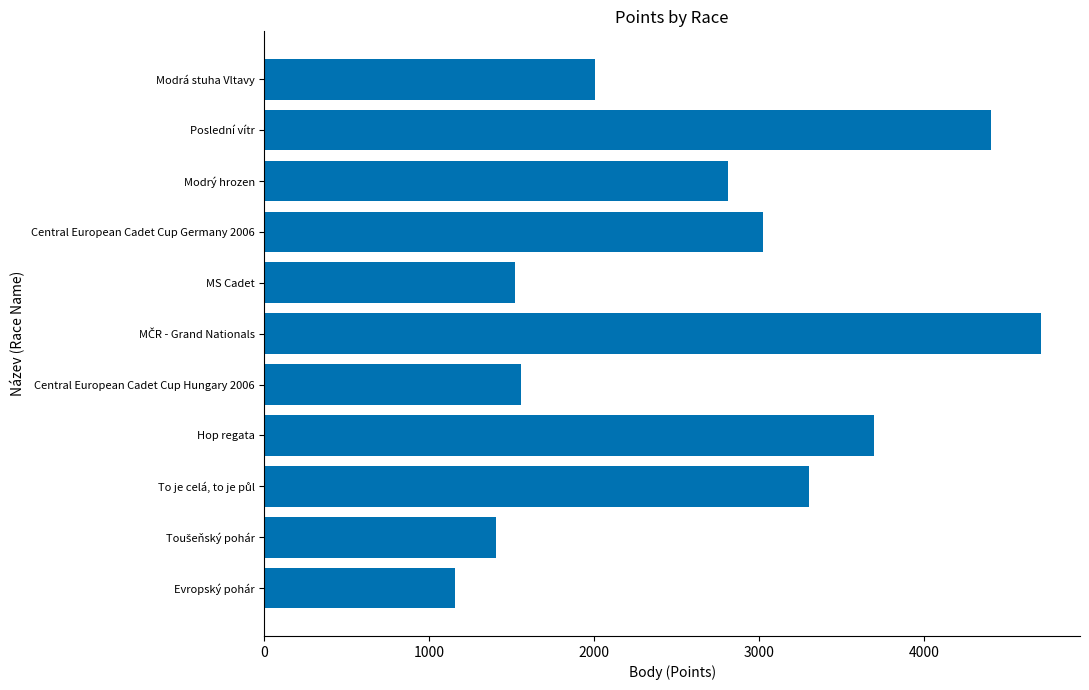

Is it true that the value at Evropský pohár is 542?

False